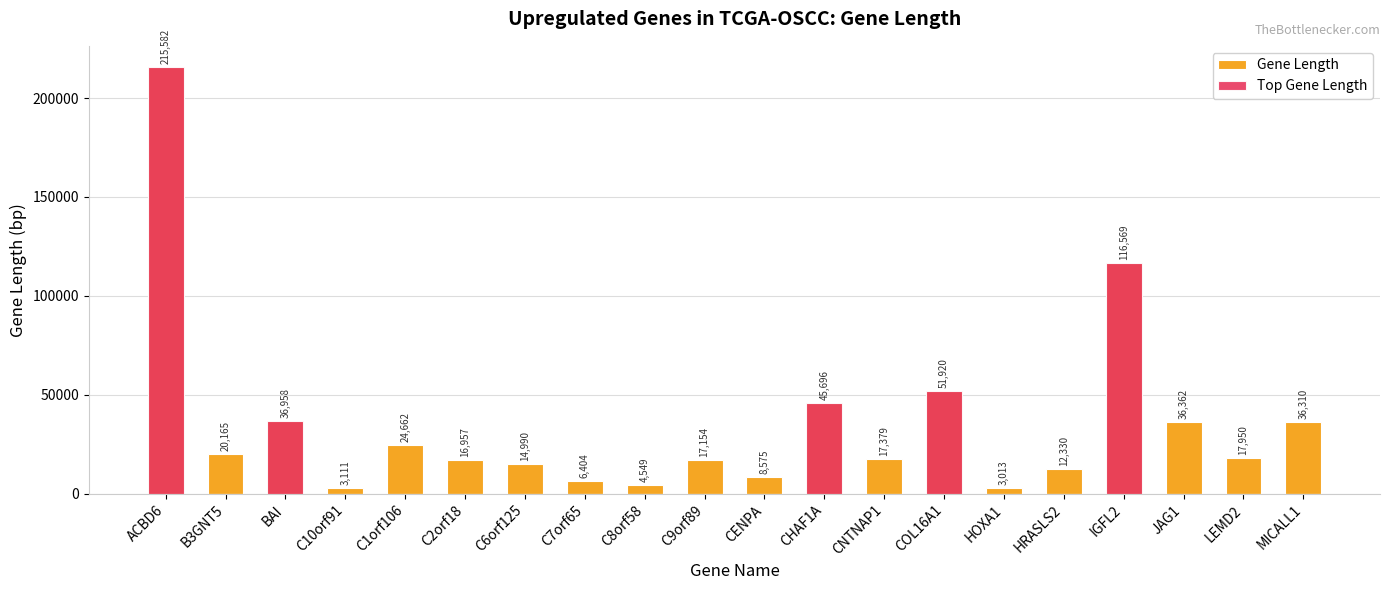

How many values in Top Gene Length are above zero?

5